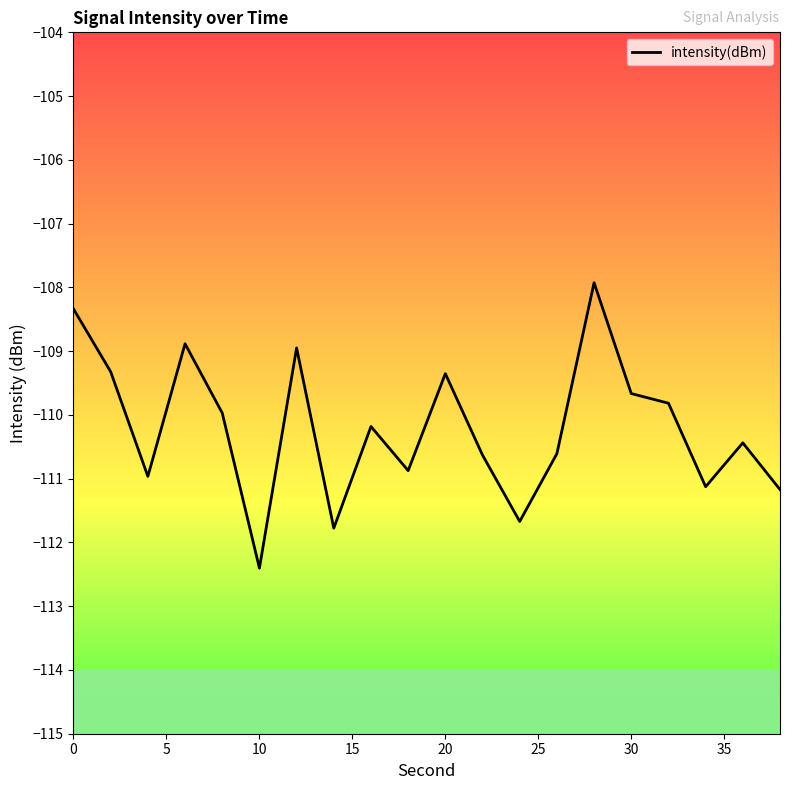

What is the greatest value displayed?

-107.9